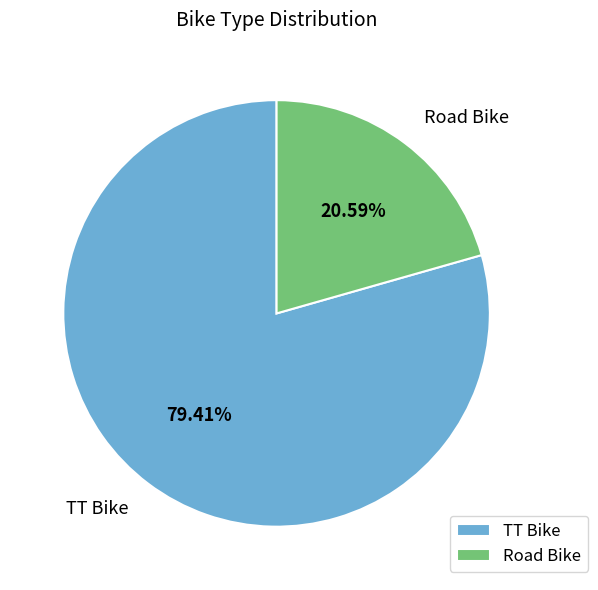

What is the ratio of the value at Road Bike to the value at TT Bike?

0.3